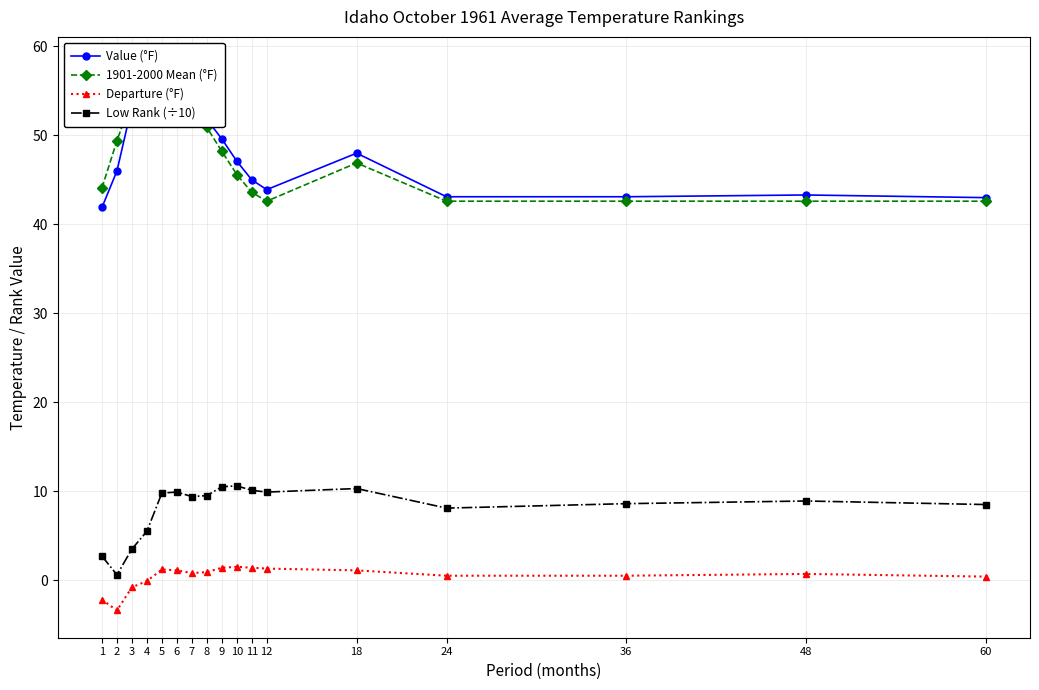

What is the value of the Low Rank (÷10) point at the 7th from the left?

9.4